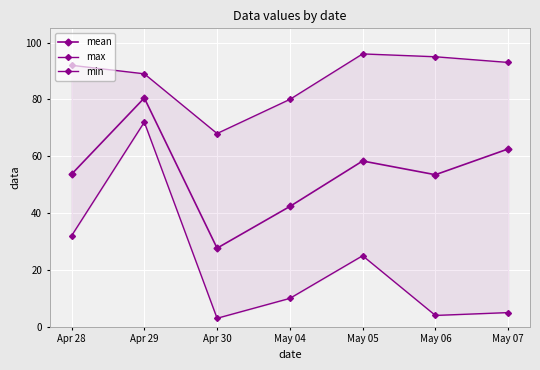

Reading left to right, what are all the values shown in this chart?

mean: Apr 28=53.7	Apr 29=80.5	Apr 30=27.7	May 04=42.3	May 05=58.3	May 06=53.5	May 07=62.6
max: Apr 28=92.0	Apr 29=89.0	Apr 30=68.0	May 04=80.0	May 05=96.0	May 06=95.0	May 07=93.0
min: Apr 28=32.0	Apr 29=72.0	Apr 30=3.0	May 04=10.0	May 05=25.0	May 06=4.0	May 07=5.0